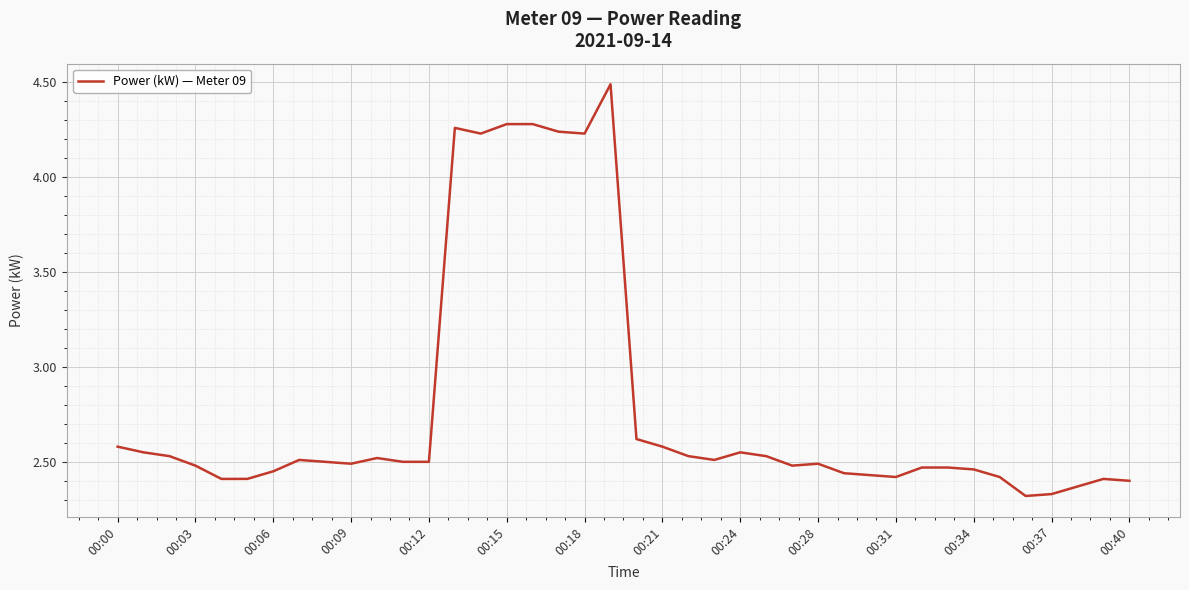

What is the difference between the maximum and minimum values?

2.2